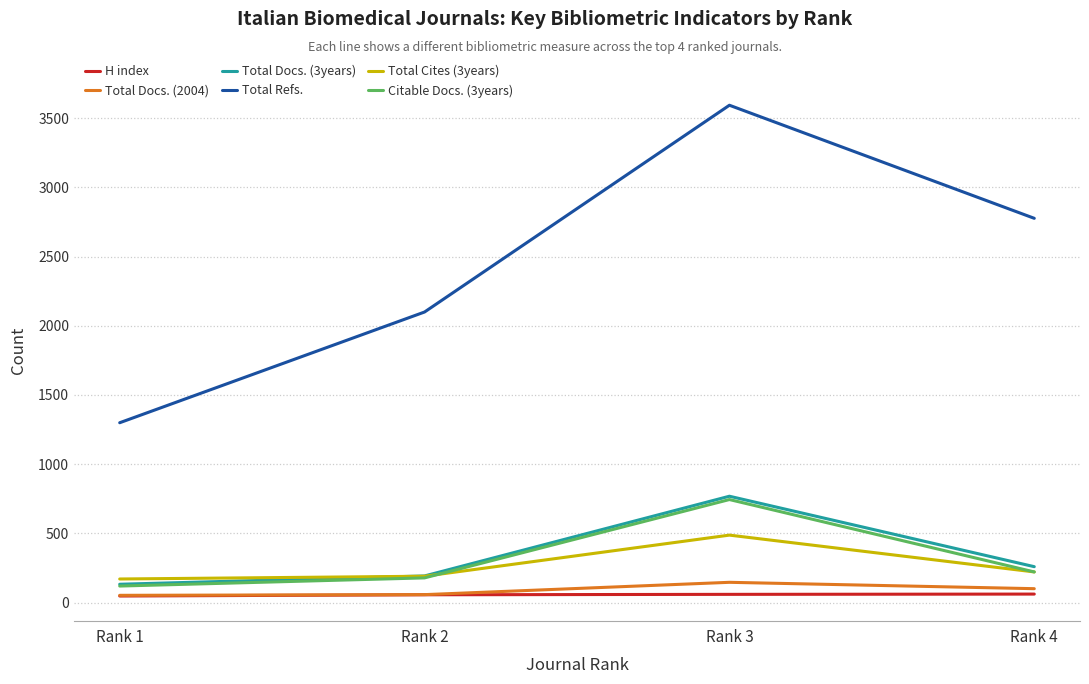

Which series has the largest total across all categories?

Total Refs.